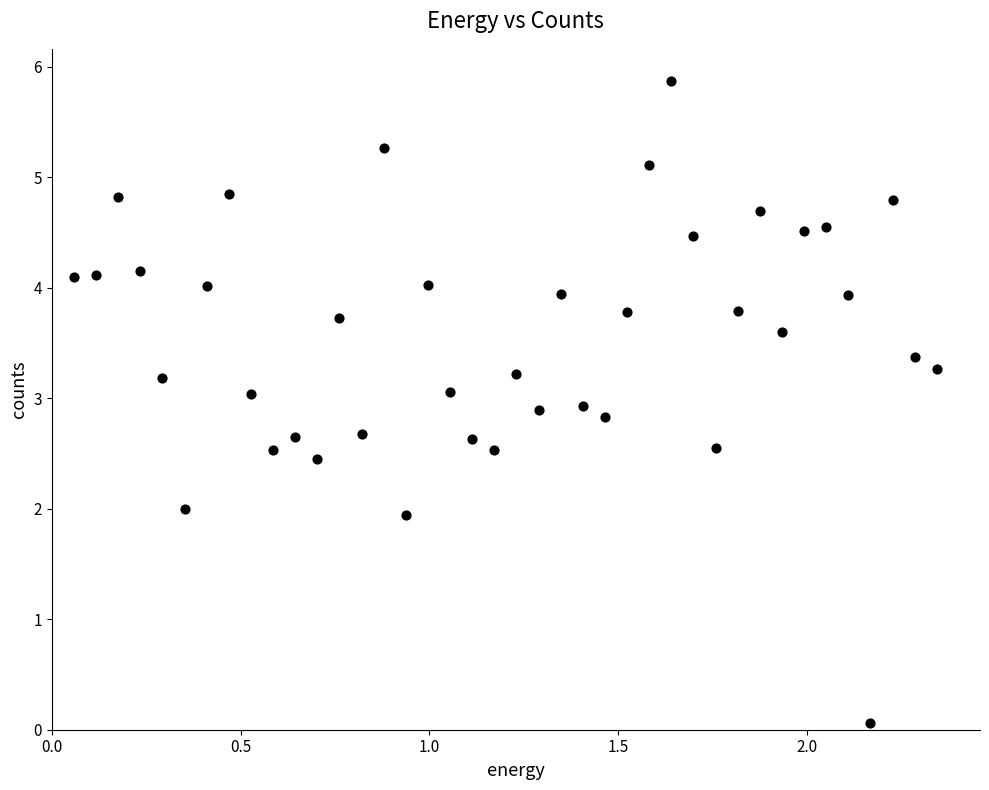

What is the range of Y values (max minus min)?

5.8